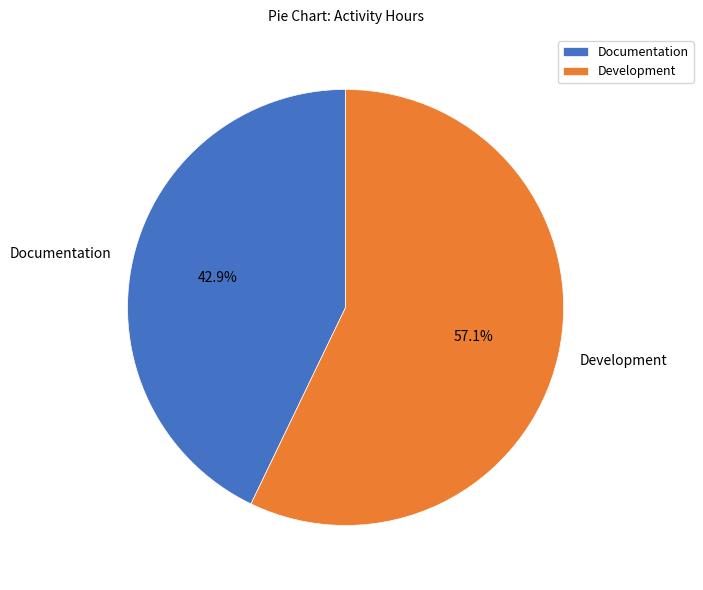

To the nearest percent, what is the difference between the Development and Documentation slice percentages?

14%